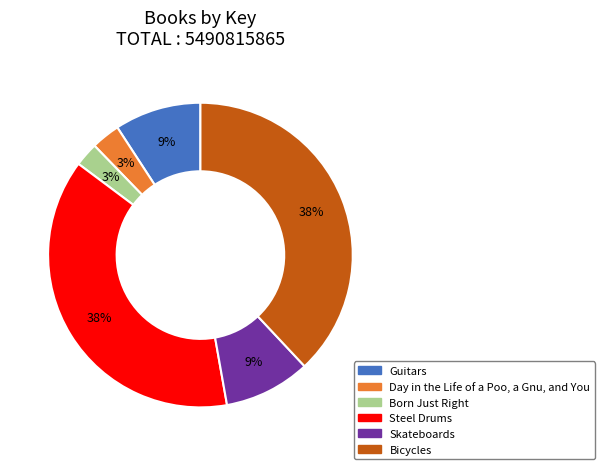

Which has a higher value, Bicycles or Guitars?

Bicycles